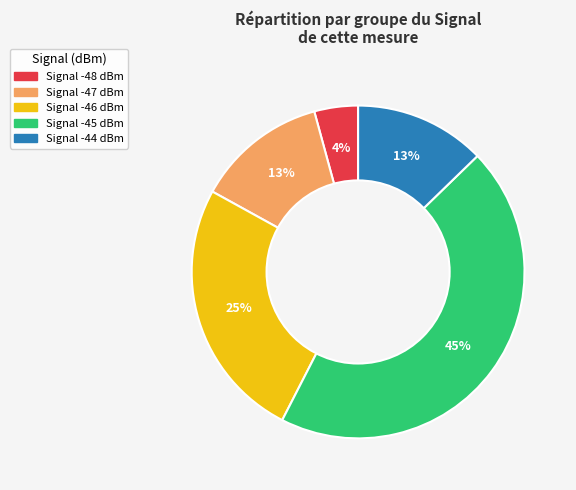

To the nearest percent, what is the average slice percentage?

20%